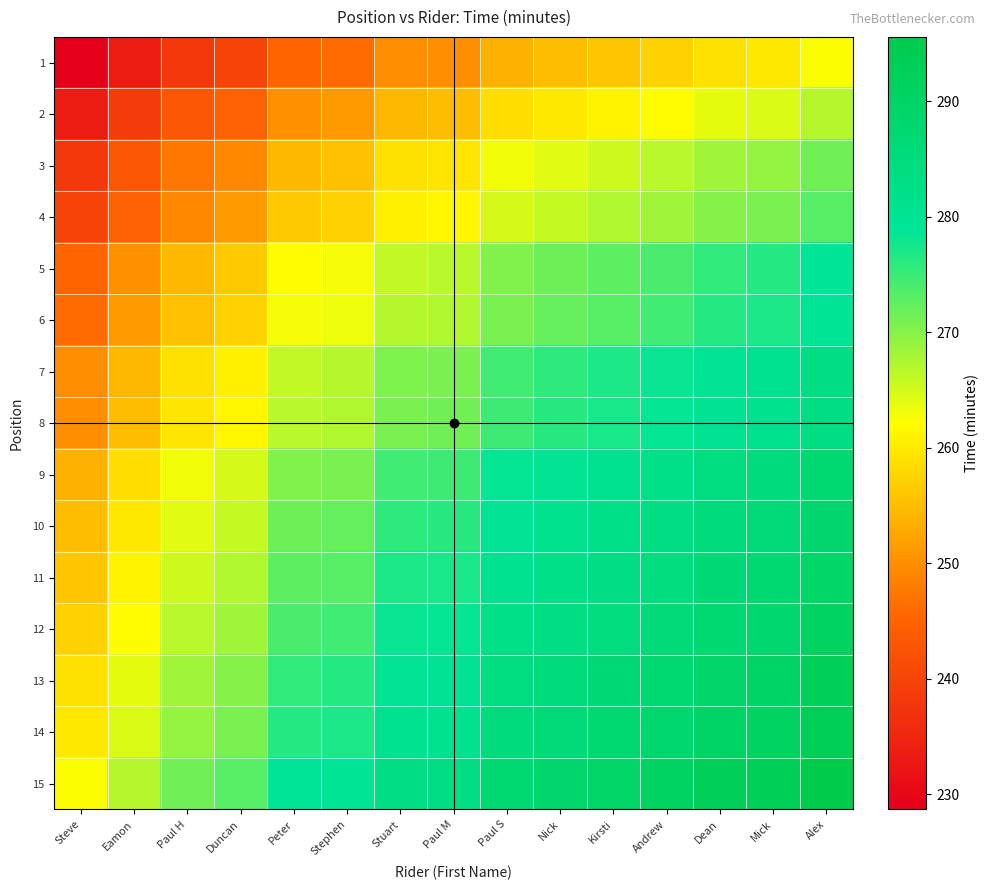

Which series has the largest total across all categories?

15